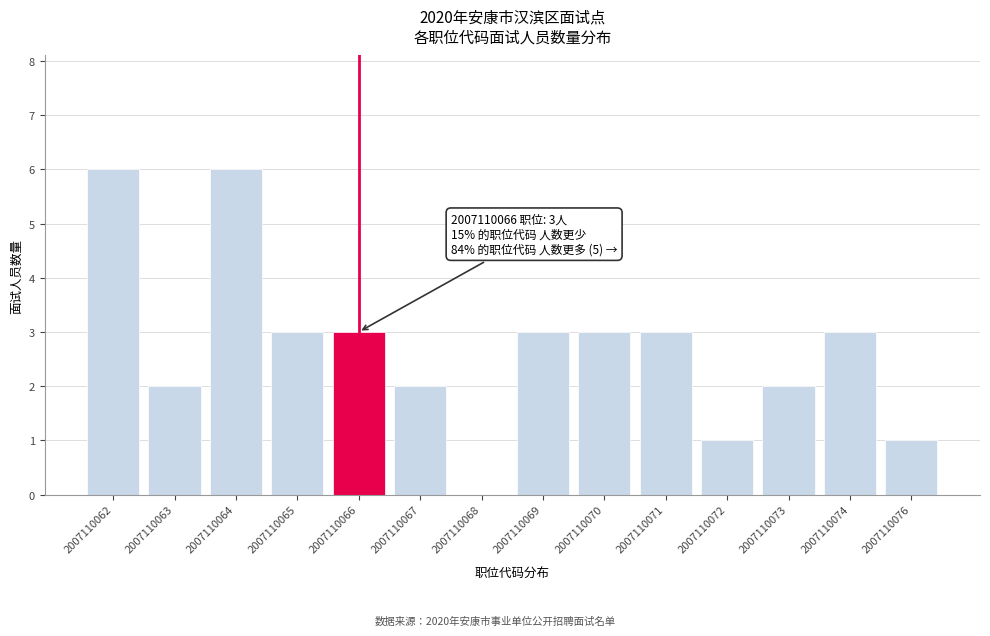

Reading right to left, transcribe all the data shown in this chart.

2007110076=1	2007110074=3	2007110073=2	2007110072=1	2007110071=3	2007110070=3	2007110069=3	2007110068=0	2007110067=2	2007110066=3	2007110065=3	2007110064=6	2007110063=2	2007110062=6